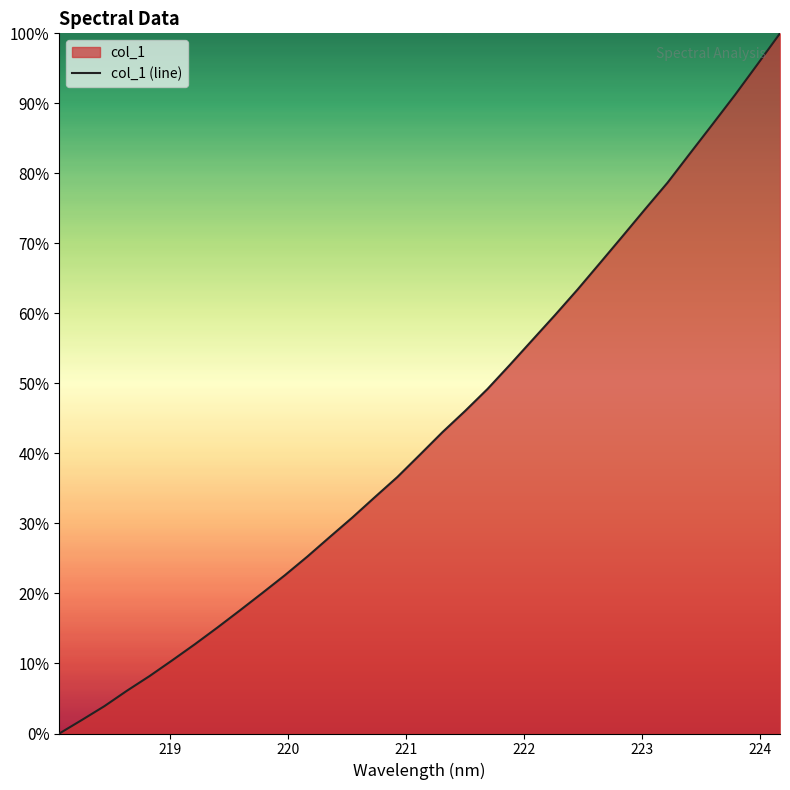

What is the greatest value displayed?

100.0